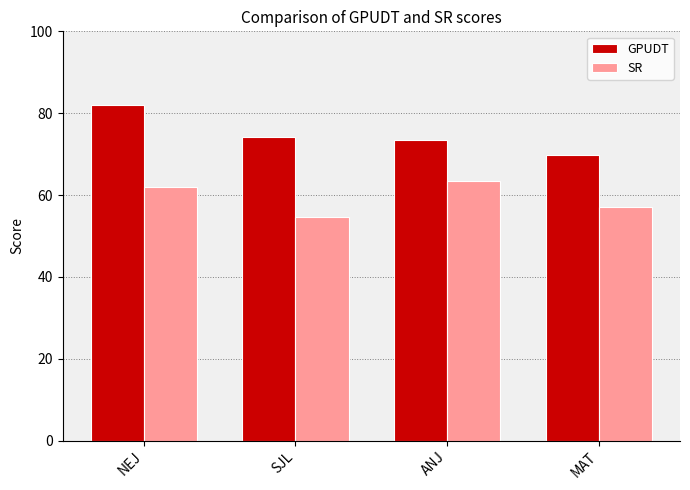

Reading right to left, transcribe all the data shown in this chart.

GPUDT: MAT=69.8	ANJ=73.5	SJL=74.2	NEJ=82.1
SR: MAT=57.0	ANJ=63.4	SJL=54.7	NEJ=62.0